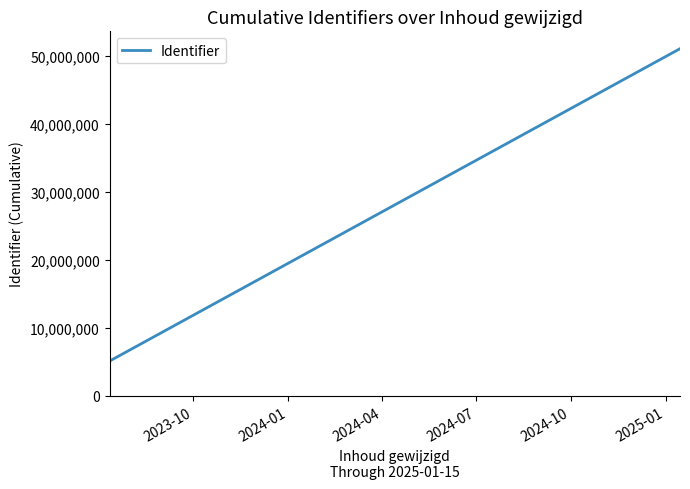

What is the greatest value displayed?

51045697